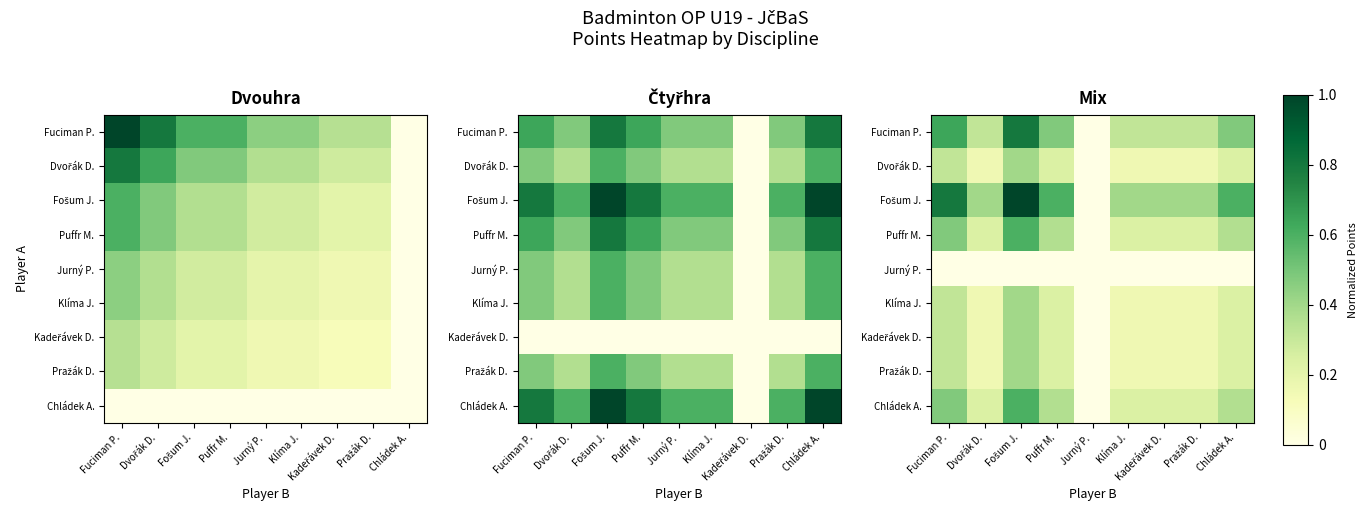

How many data points in Puffr M. are above 0?

8